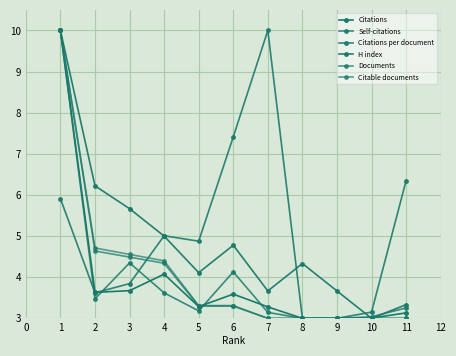

How many series are shown in this chart?

6